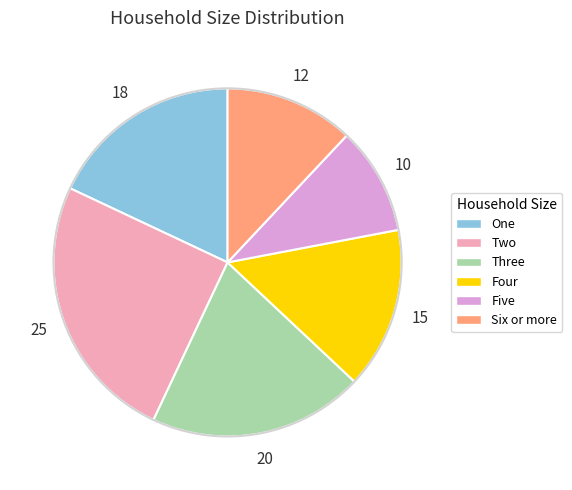

True or false: One accounts for 18% of the total.

True